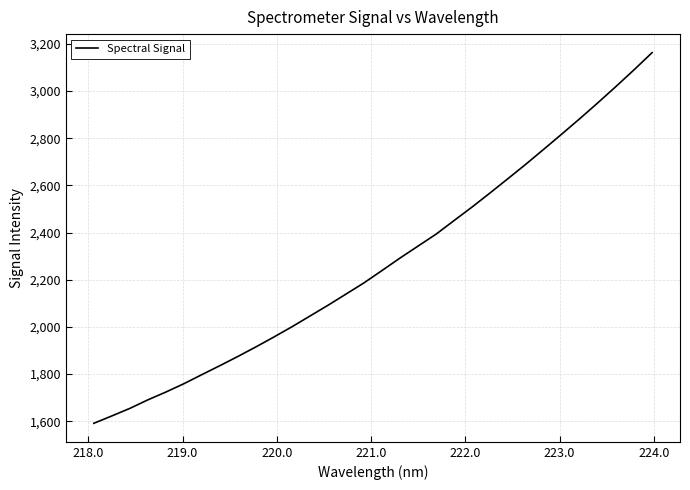

What is the greatest value displayed?

3162.6